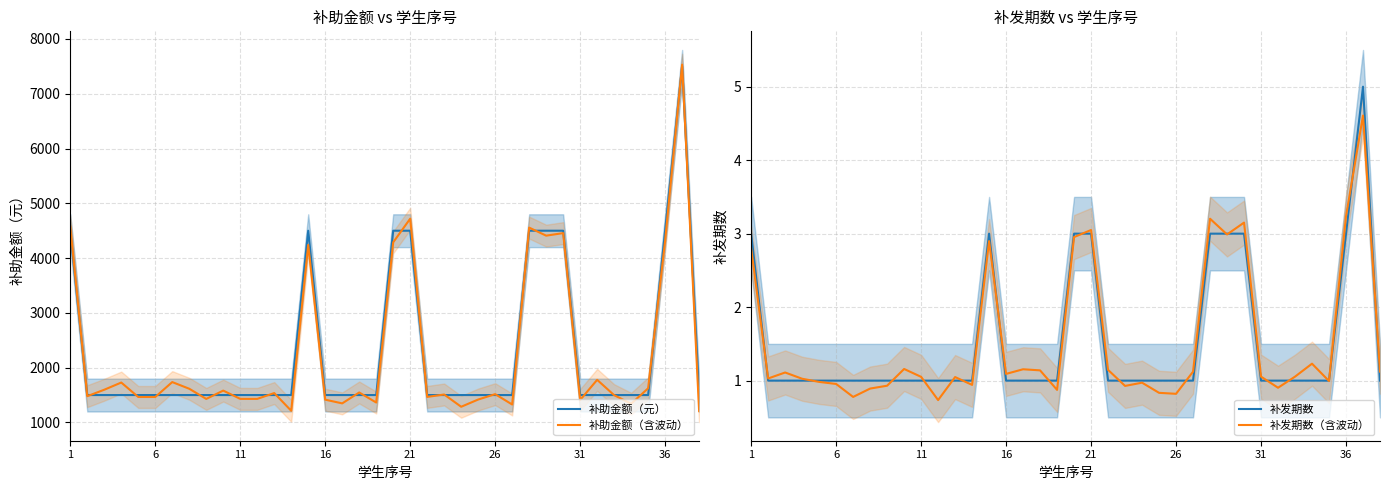

What is the average value of the 补发期数（含波动） series?

1.5